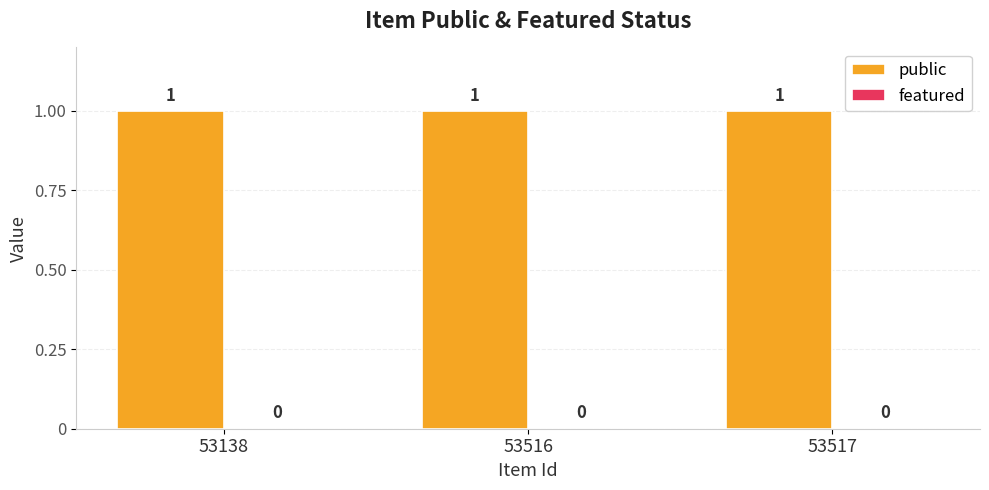

Reading left to right, extract all data points from this chart.

public: 53138=1	53516=1	53517=1
featured: 53138=0	53516=0	53517=0